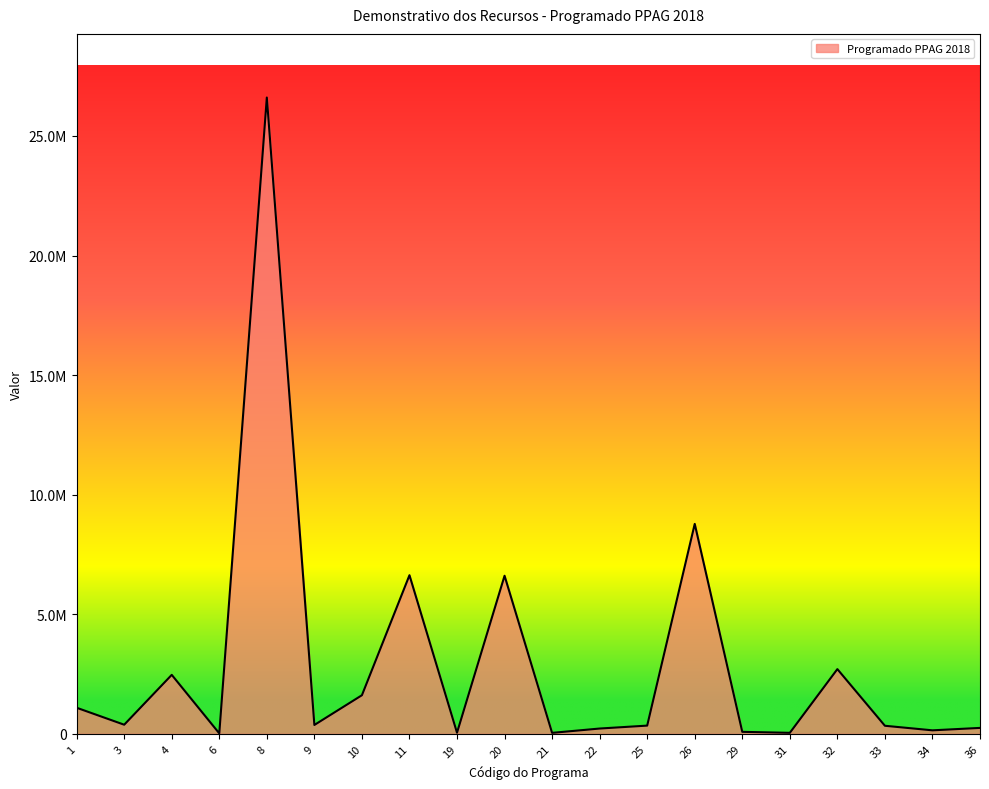

Does the chart display data point markers on the line(s)?

No